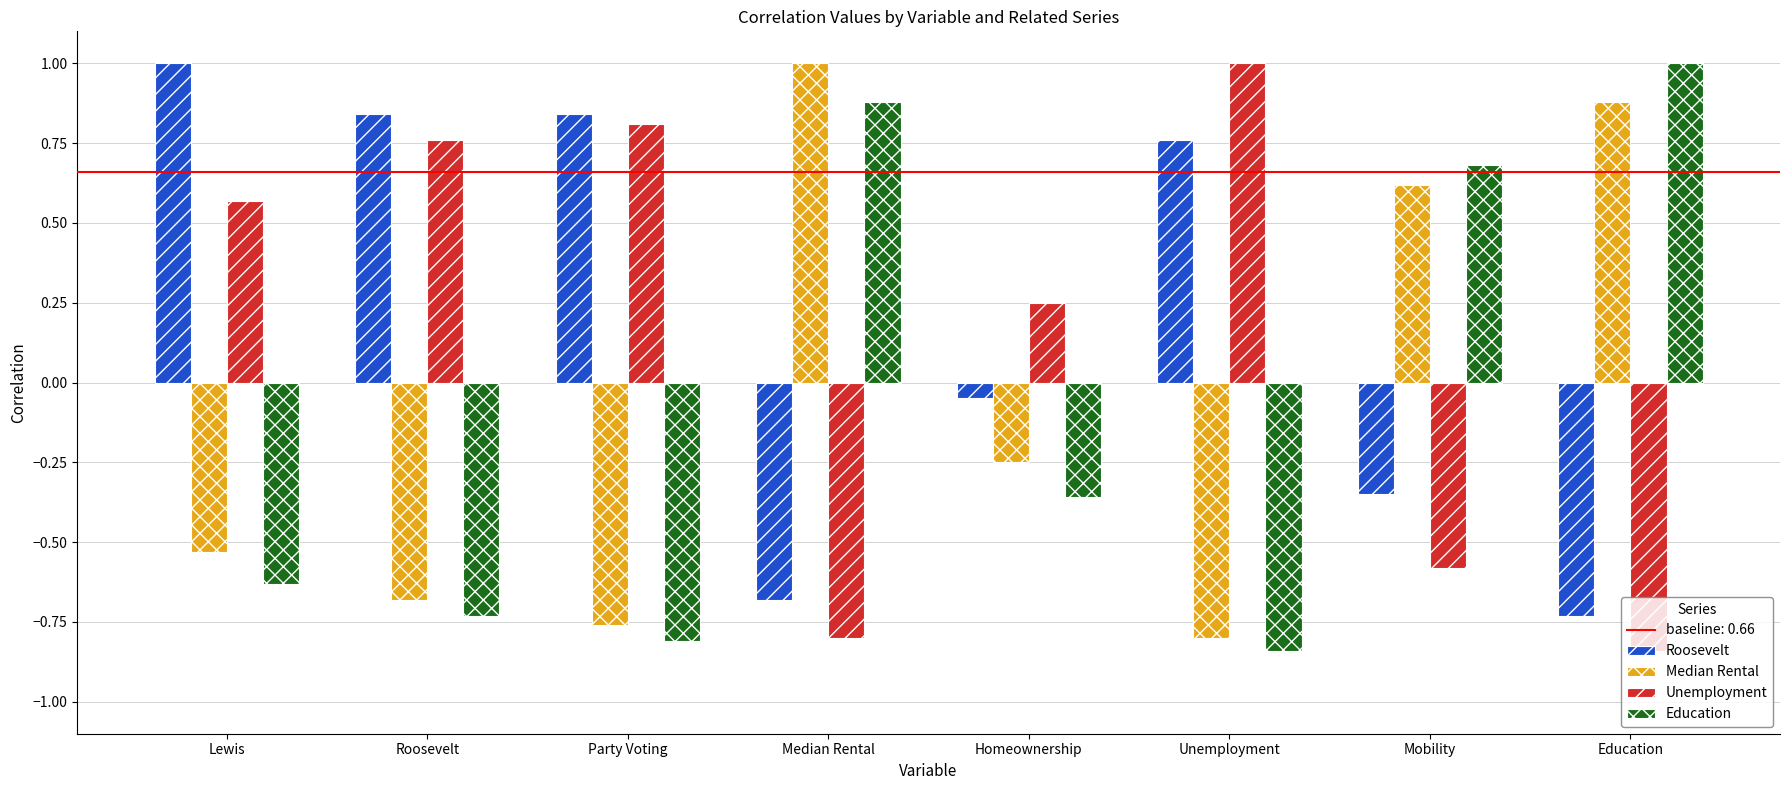

What is the total value across all series at Lewis?

0.4